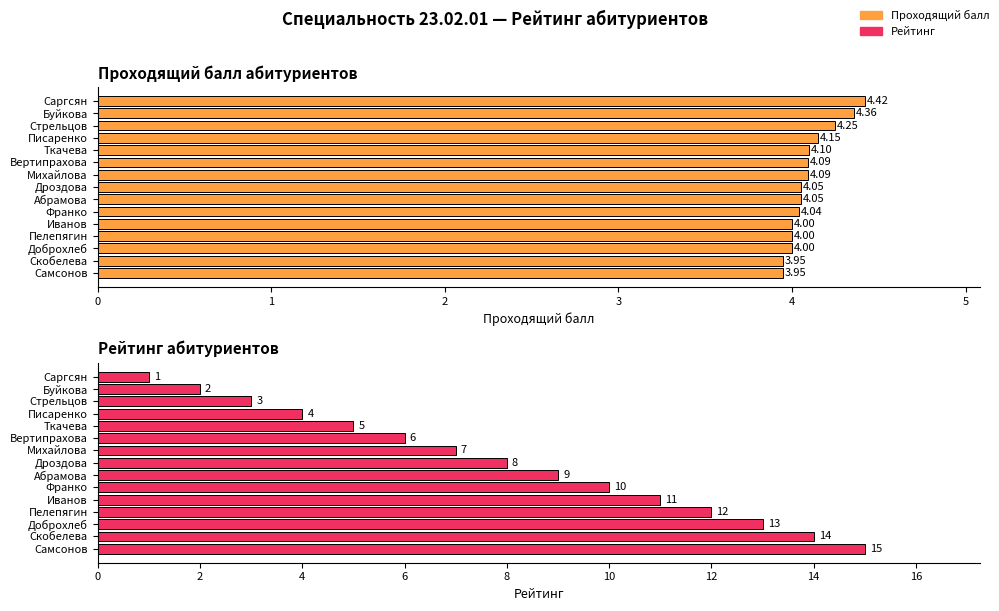

Reading right to left, extract all data points from this chart.

Проходящий балл: 4.0	4.0	4.0	4.0	4.0	4.0	4.0	4.0	4.1	4.1	4.1	4.2	4.2	4.4	4.4
Рейтинг: 15.0	14.0	13.0	12.0	11.0	10.0	9.0	8.0	7.0	6.0	5.0	4.0	3.0	2.0	1.0